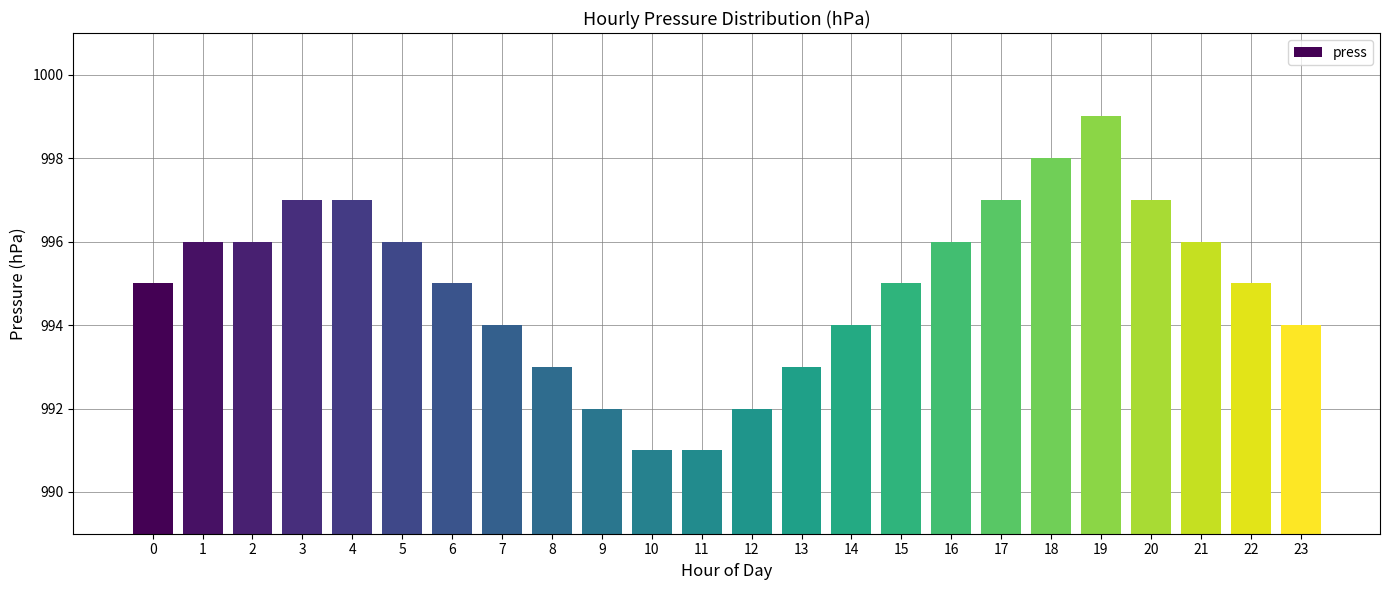

What is the maximum value shown in the chart?

999